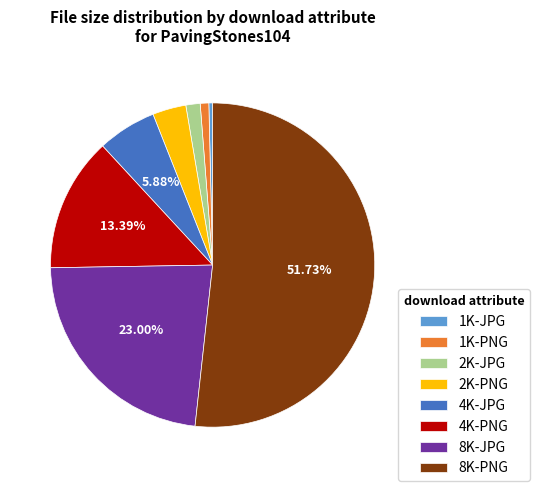

Count the number of slices in the pie.

8